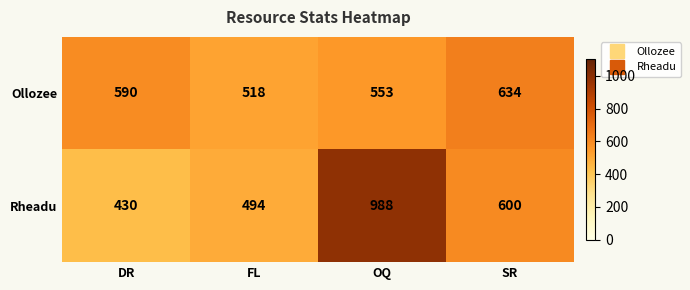

What value does the Rheadu series have at OQ, to the nearest 50?

1000